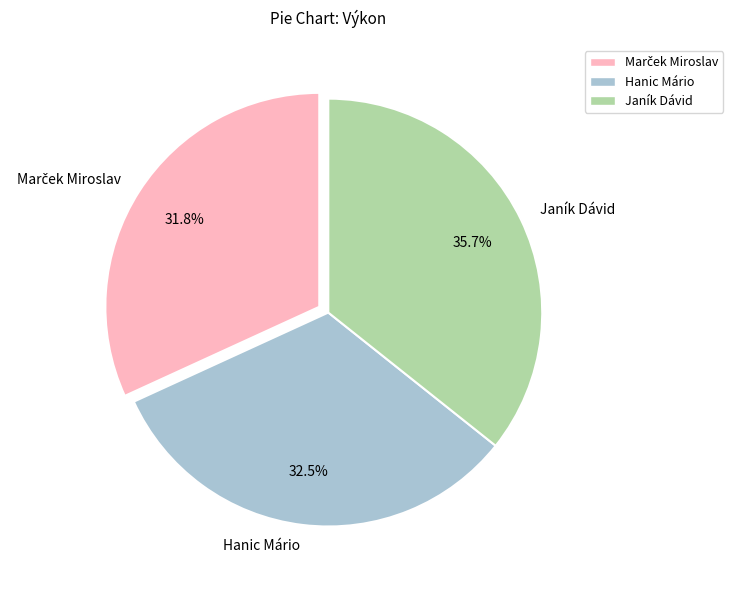

The Hanic Mário slice represents 46% of the pie. True or false?

False